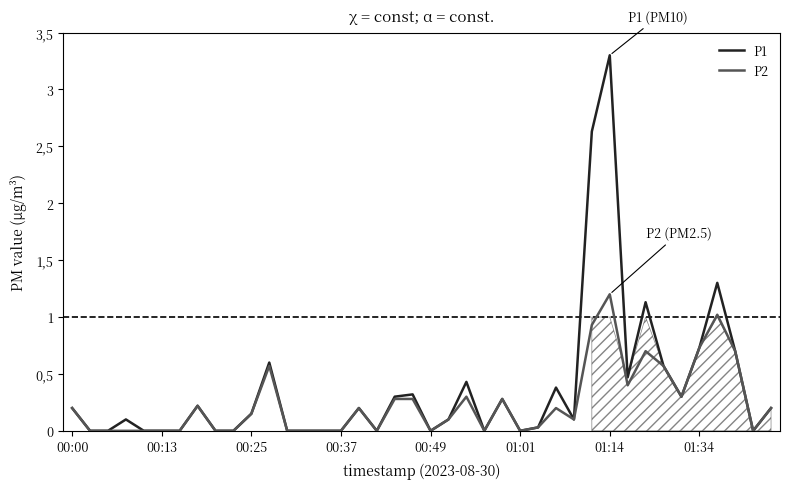

Does the chart display data point markers on the line(s)?

No